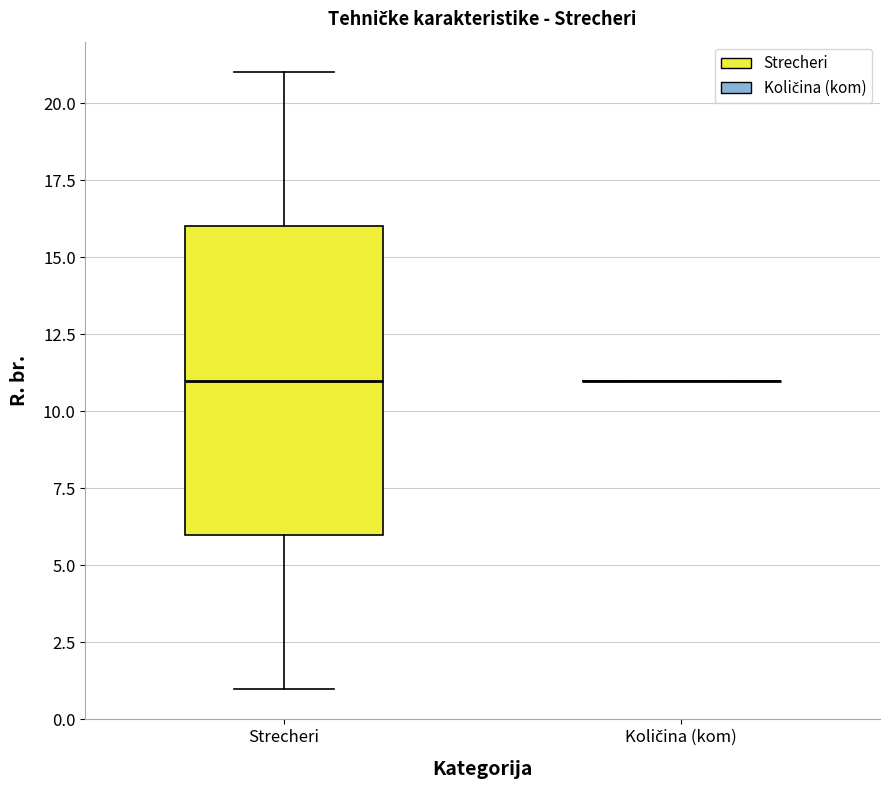

Reading left to right, transcribe this box plot: for each box, give where its median line is, the range the box spans, and where its two whiskers end, as read against the y-axis. The values are not printed on the chart, so give them approximately, as read against the axis.

Strecheri: median 11, box 6 to 16, whiskers 1 to 21
Količina (kom): box collapsed to a line at 11, whiskers 11 to 11